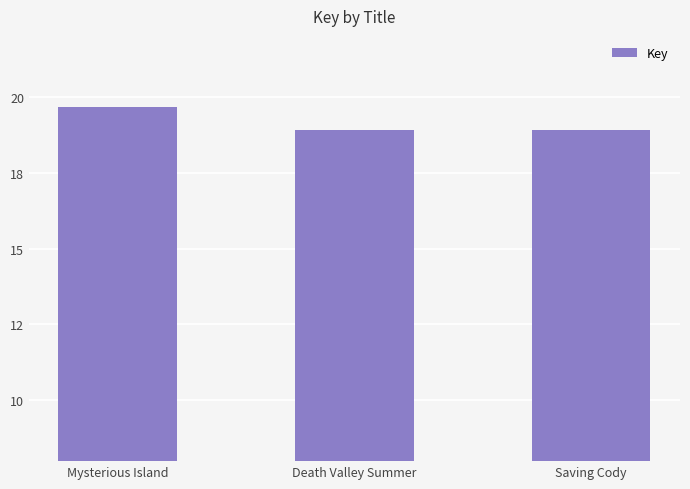

What is the minimum value shown in the chart?

18.9